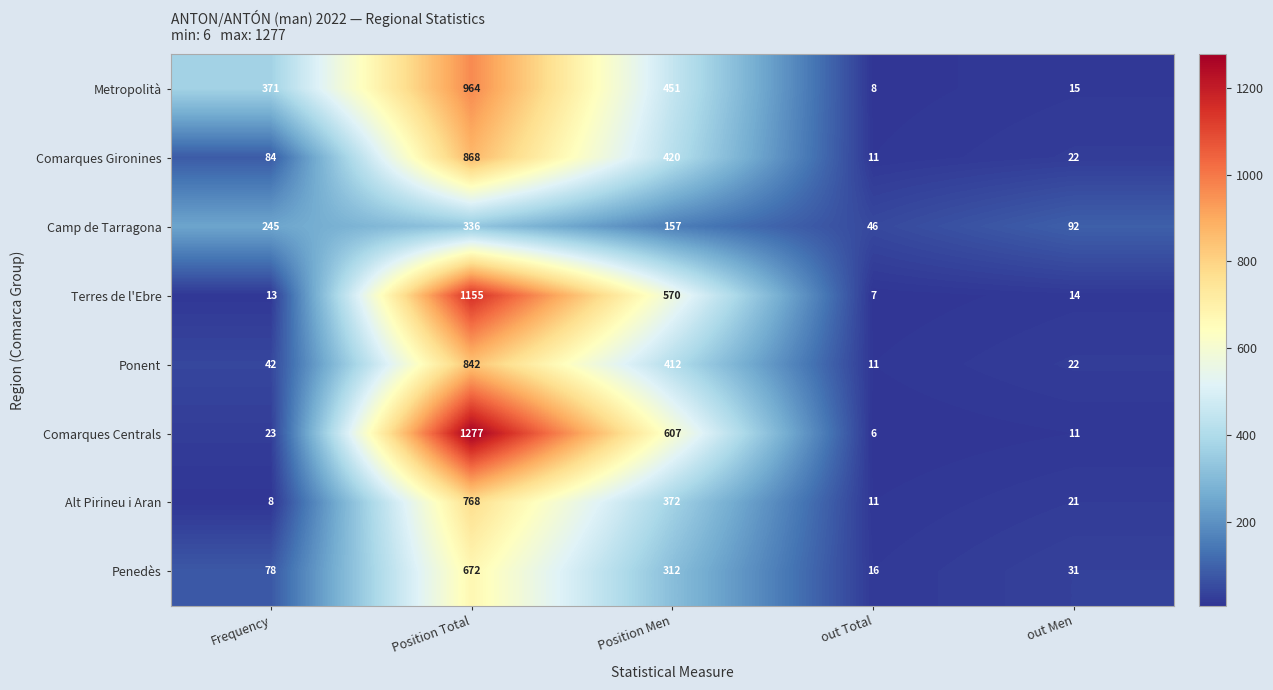

What is the difference between the maximum and minimum values in the Metropolità series?

956